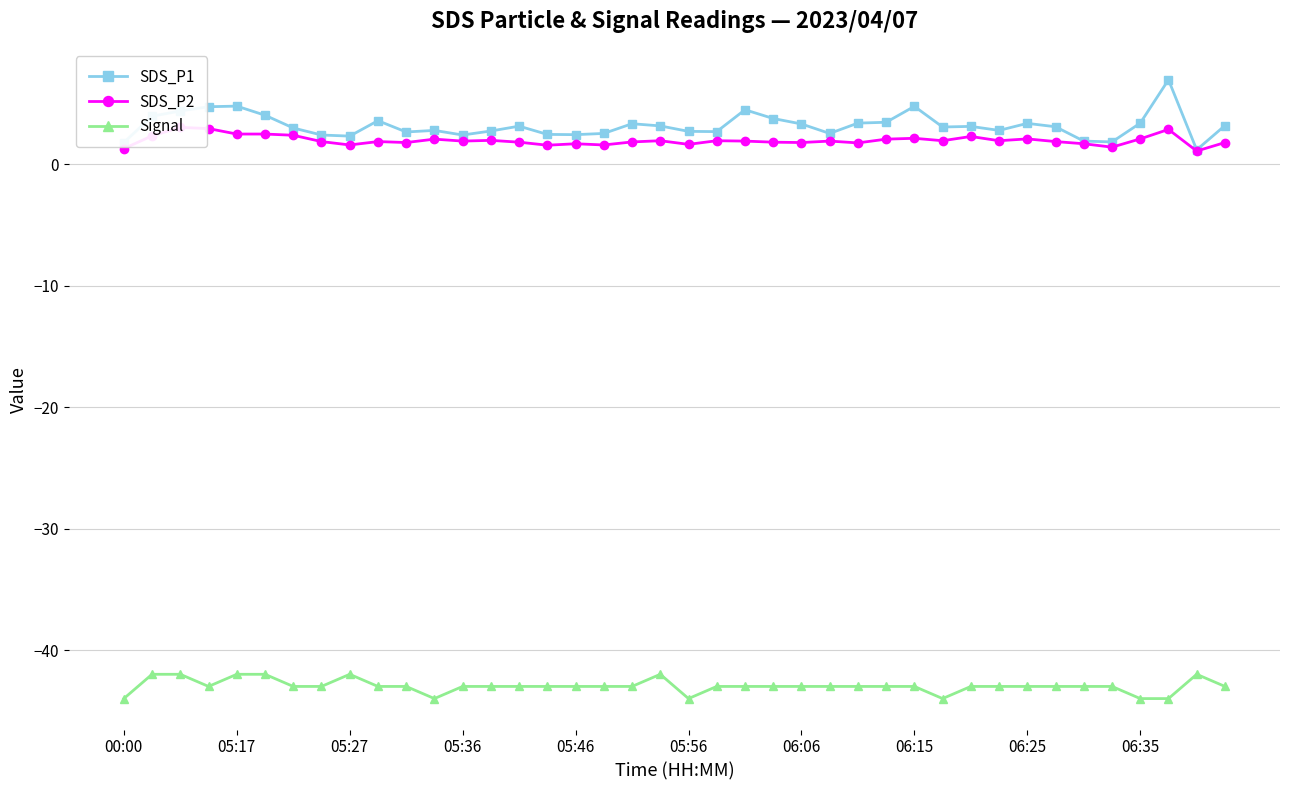

Is the value of Signal at 00:00 greater than the value of SDS_P1 at 05:36?

No